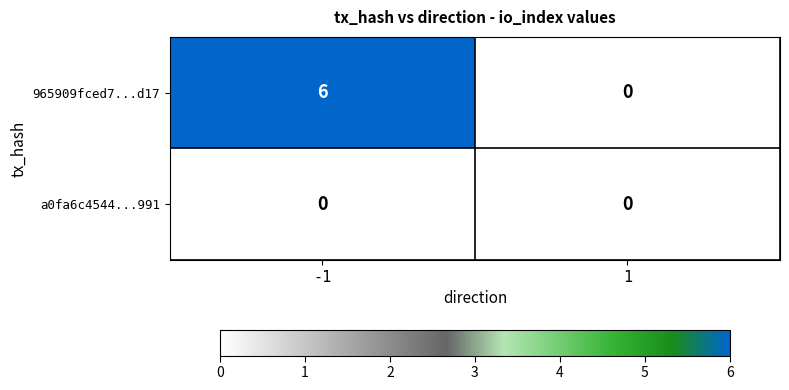

List the series in order of their peak value, highest first.

965909fced7...d17, a0fa6c4544...991